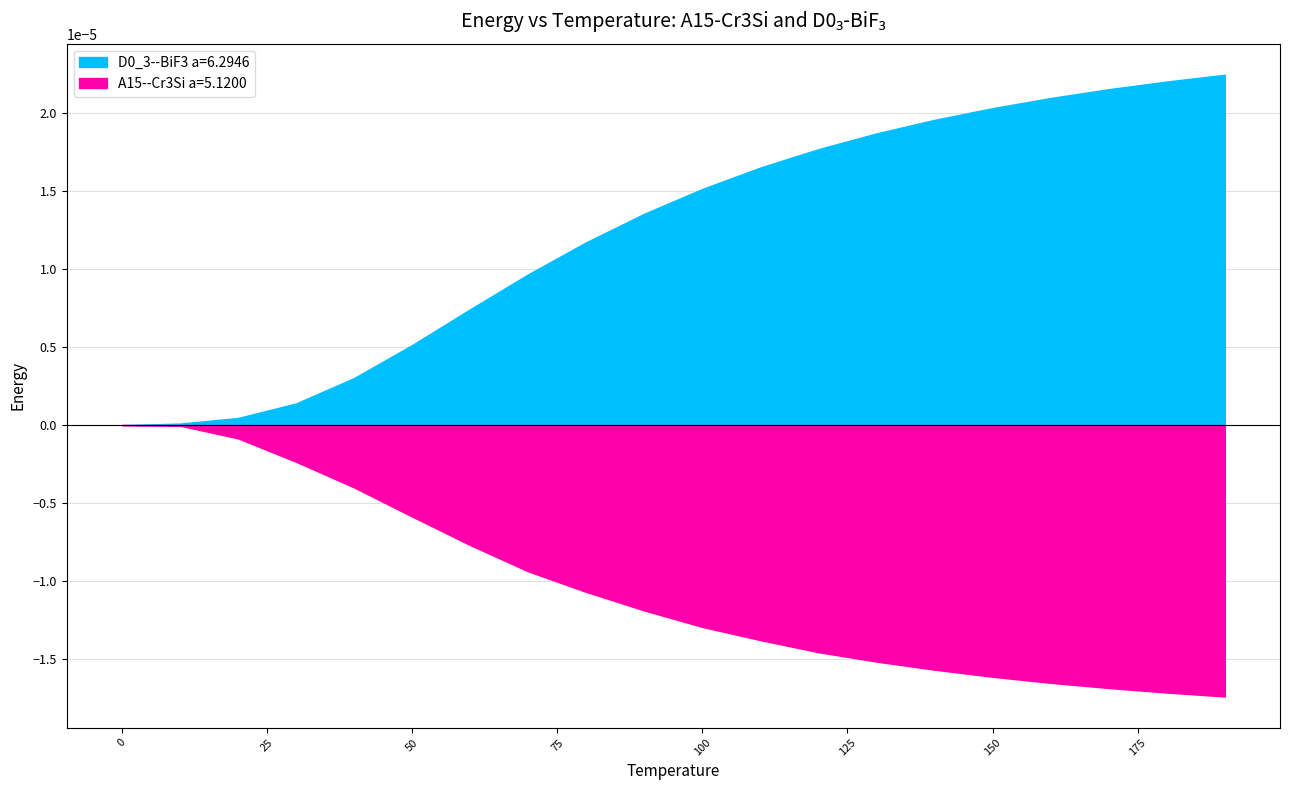

What is the label of the 1st point from the right?

190.0